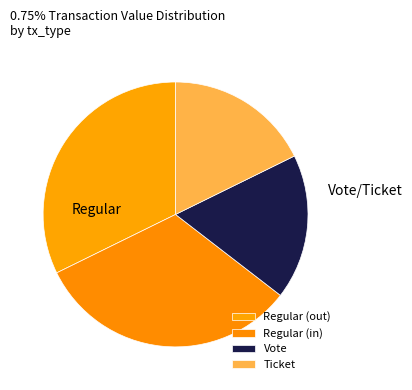

Between Vote and Ticket, which is larger?

Vote